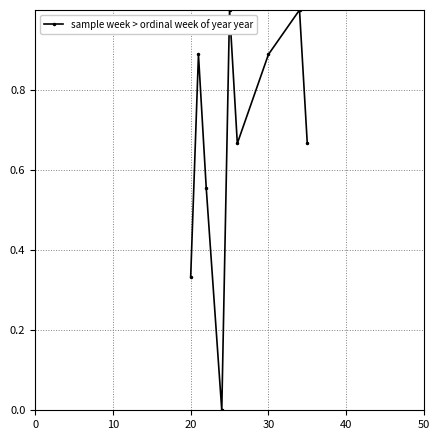

What is the sum of all values?

6.0